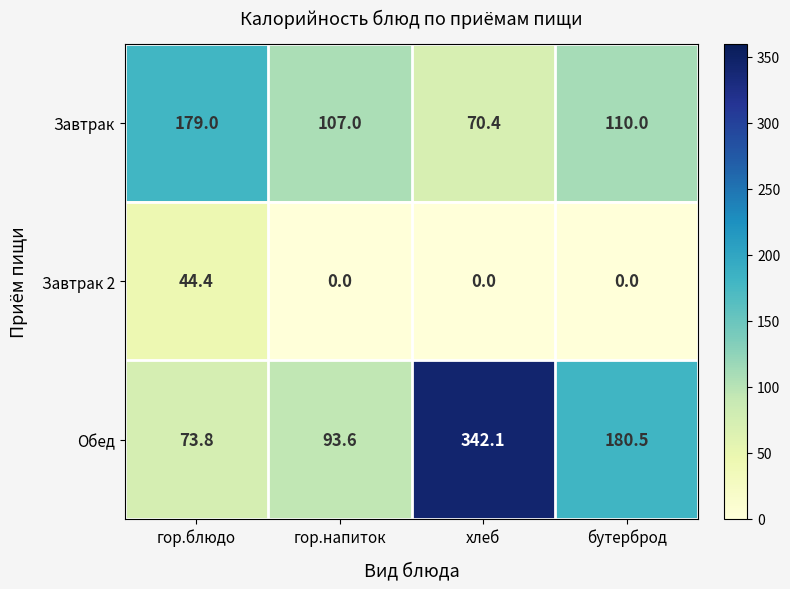

Rank the series at бутерброд from lowest to highest value.

Завтрак 2, Завтрак, Обед